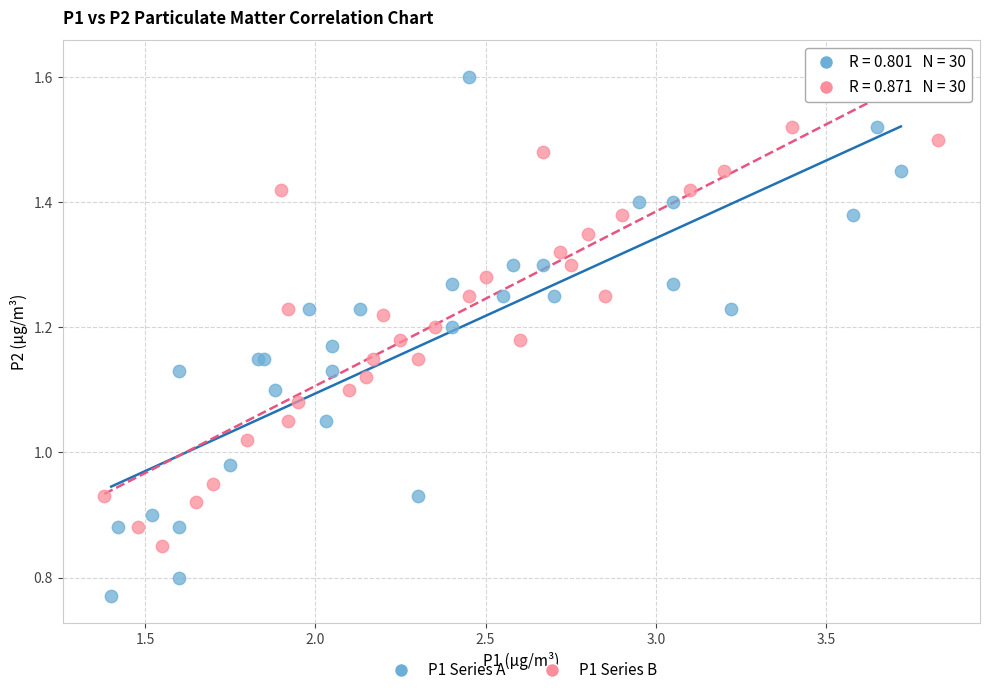

Which series contains the lowest Y value?

P1 Series A